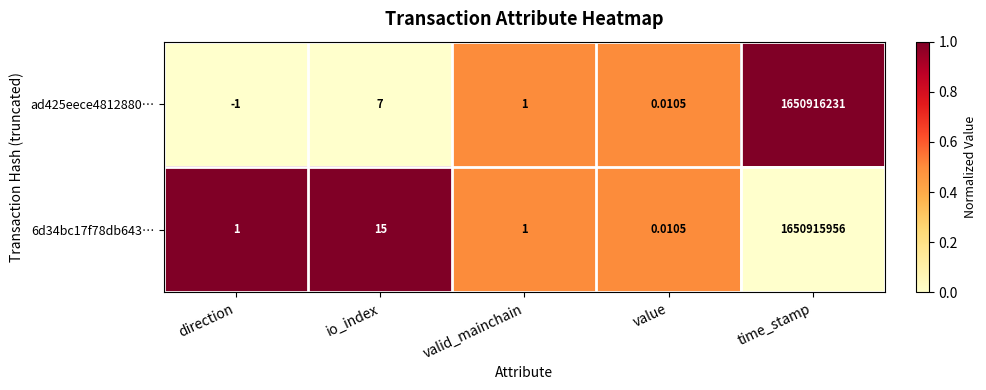

At which label does ad425eece4812880… first exceed 1?

io_index